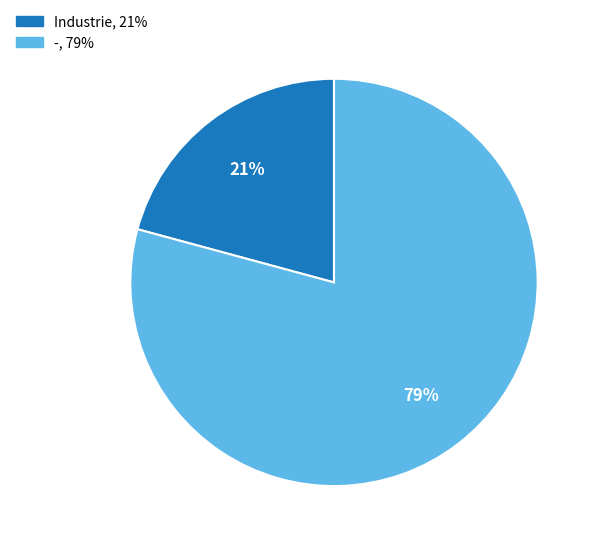

Rank the categories by value from lowest to highest.

Industrie, -